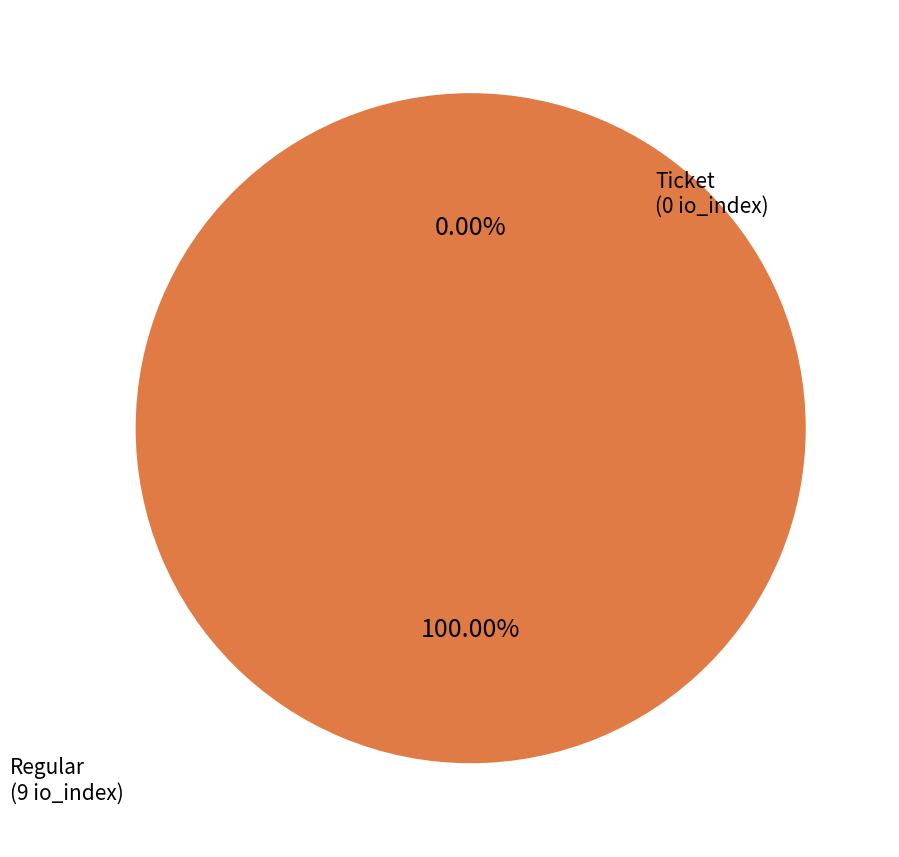

To the nearest percent, what is the difference between the Ticket and Regular slice percentages?

100%